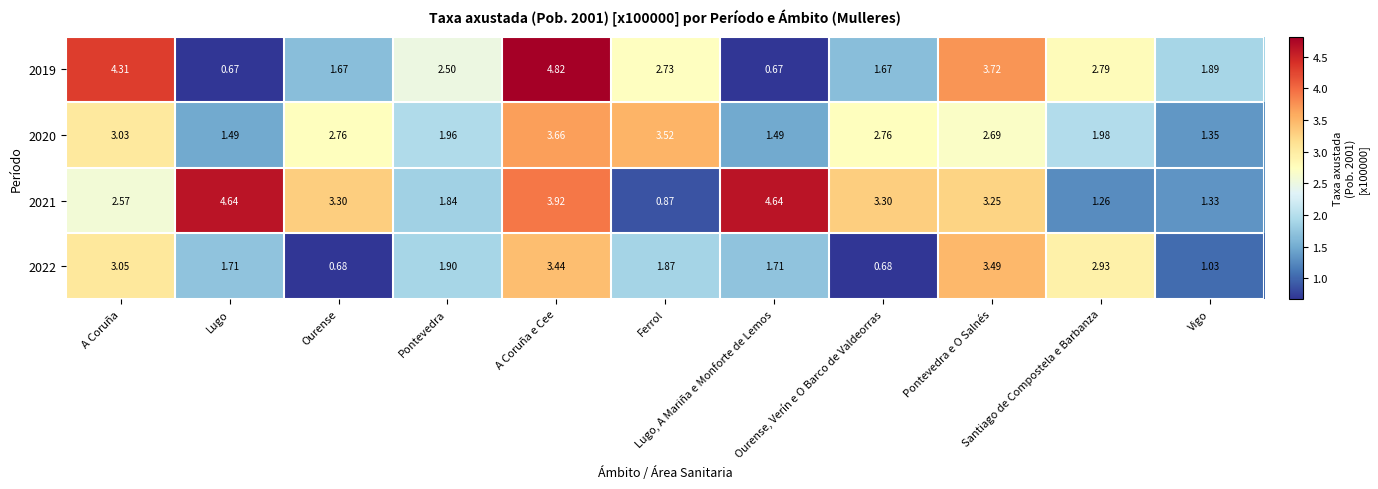

How many distinct data groups are displayed?

4